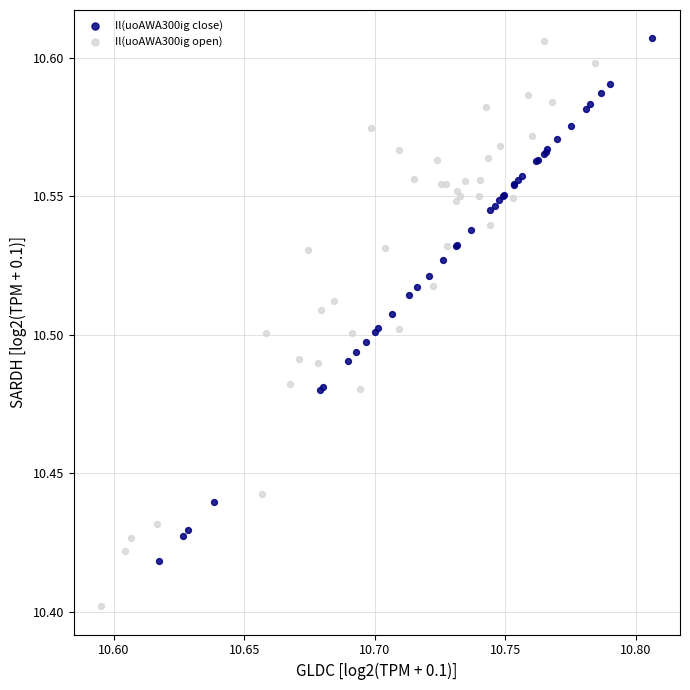

What are all the series names shown in the legend?

Il(uoAWA300ig close), Il(uoAWA300ig open)